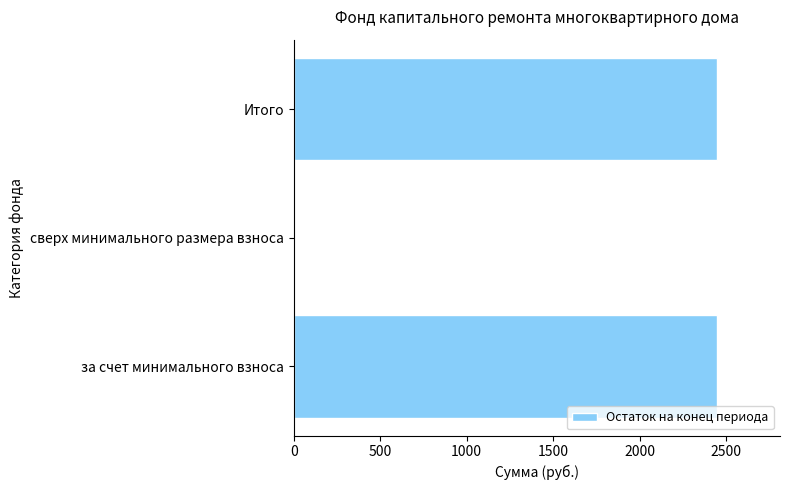

Which has a higher value, за счет минимального взноса or сверх минимального размера взноса?

за счет минимального взноса